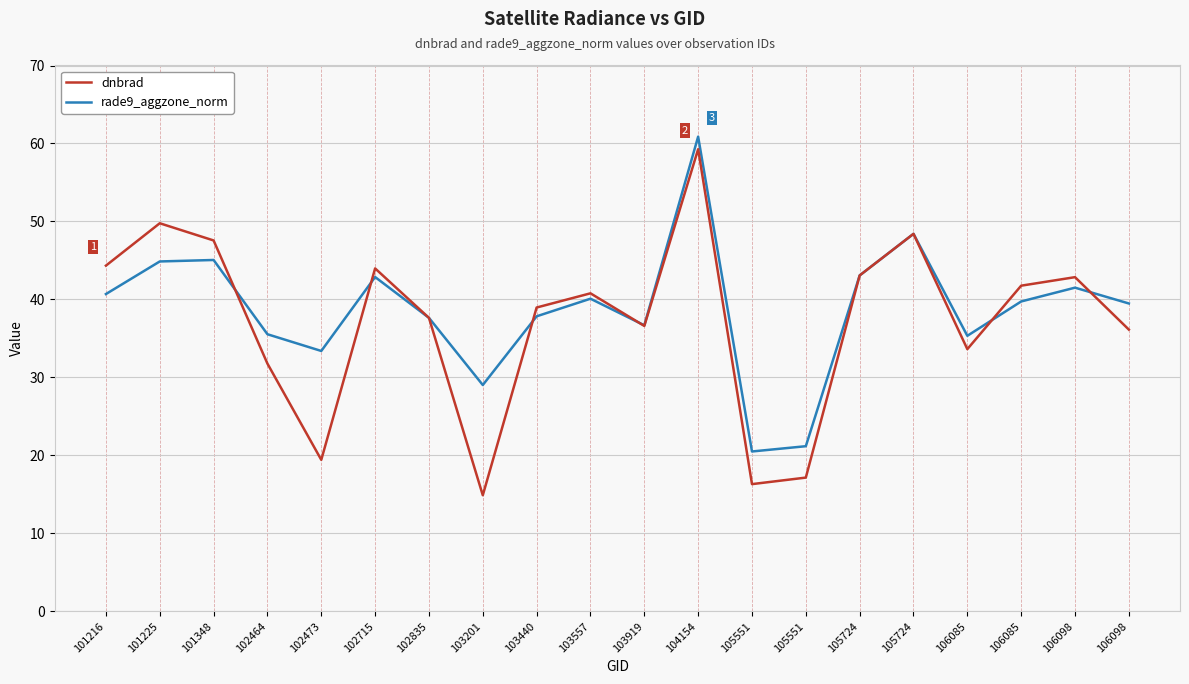

Is this an area chart (filled region under the line)?

No